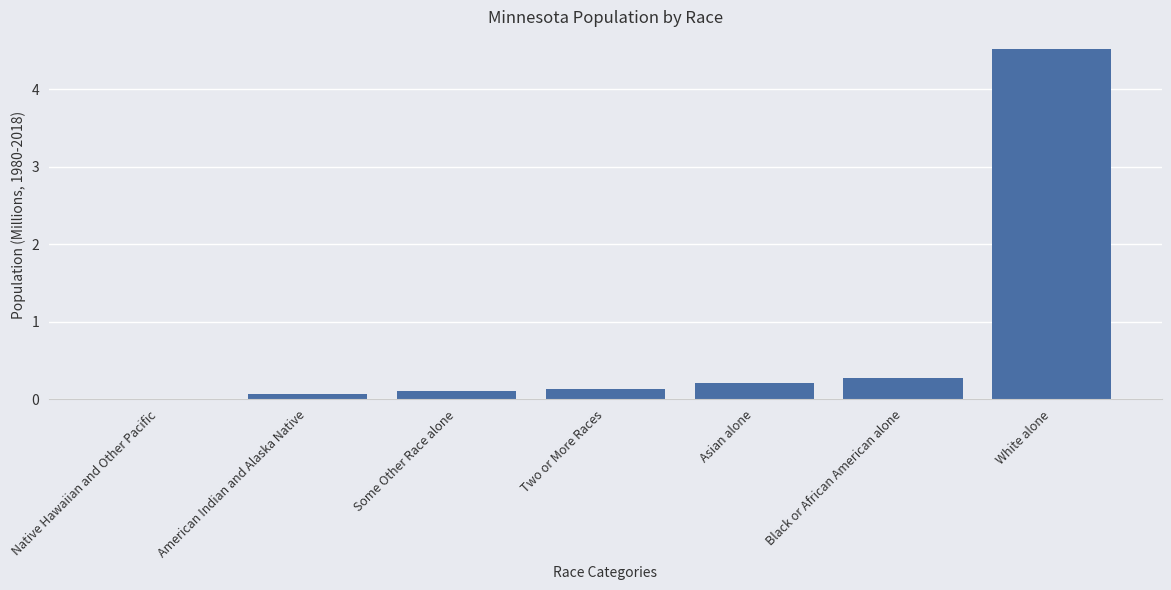

What is the change in value from Some Other Race alone to White alone?

+4.4